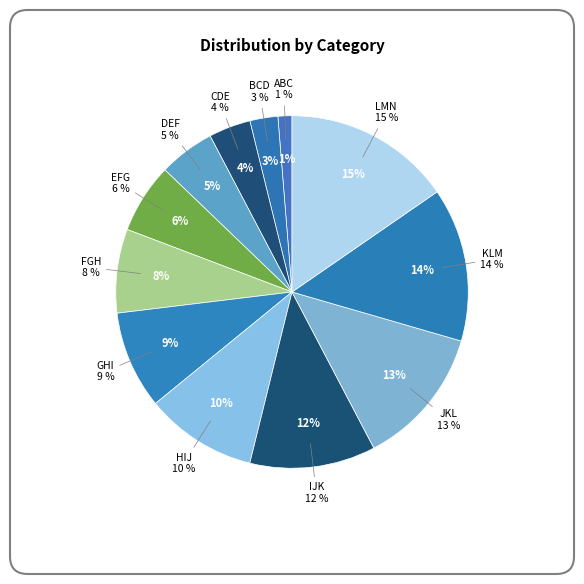

Count the number of slices in the pie.

12